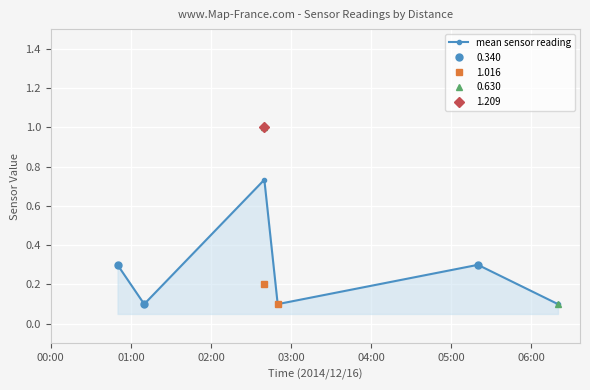

What is the value of the mean sensor reading point at the 5th from the left?

0.3